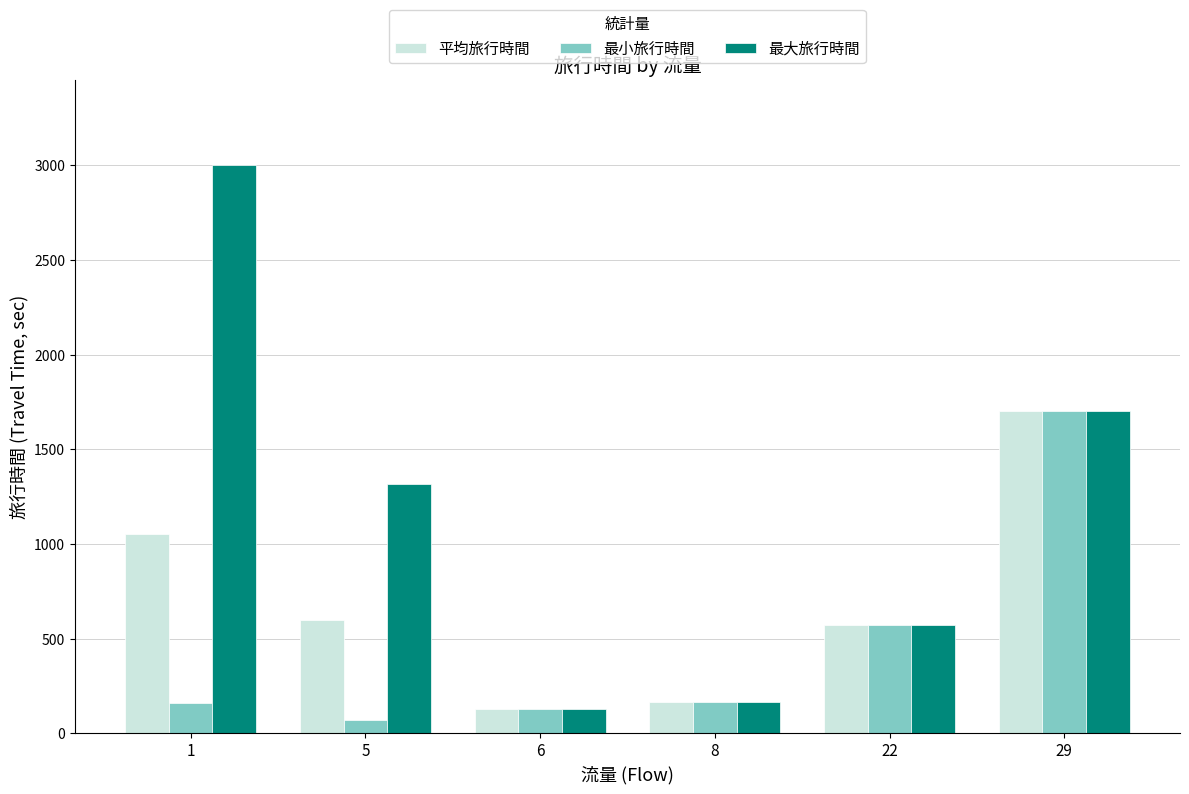

How many series are shown in this chart?

3